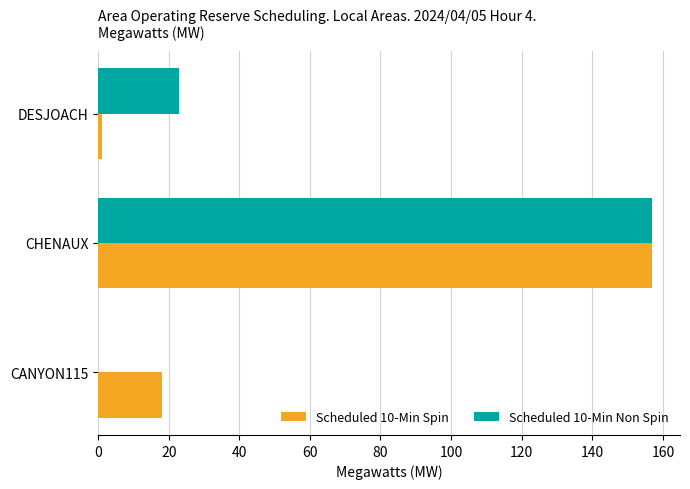

What is the greatest value displayed?

157